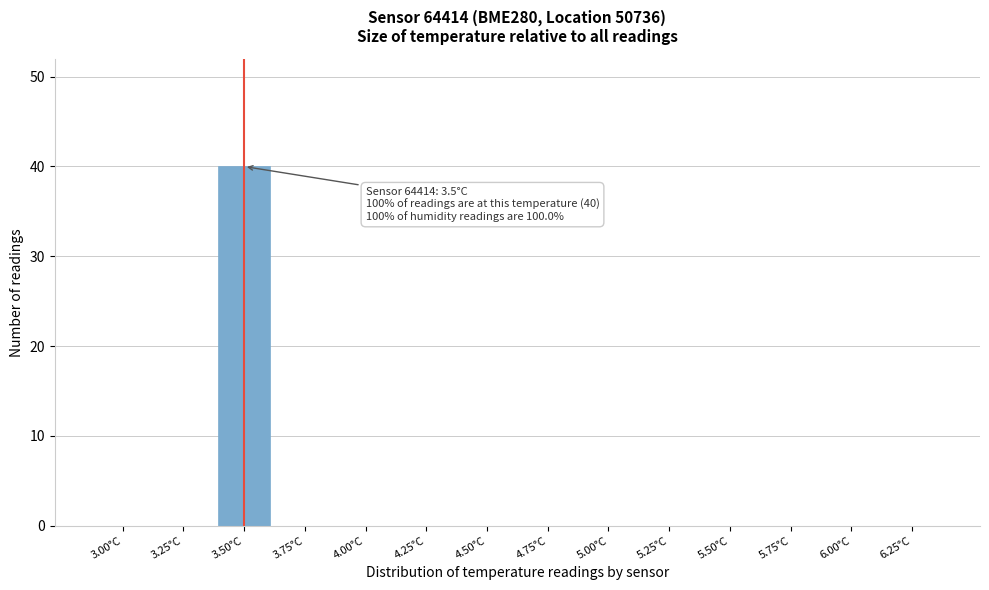

Reading left to right, list all the values displayed in this chart.

3.00°C=0	3.25°C=0	3.50°C=40	3.75°C=0	4.00°C=0	4.25°C=0	4.50°C=0	4.75°C=0	5.00°C=0	5.25°C=0	5.50°C=0	5.75°C=0	6.00°C=0	6.25°C=0